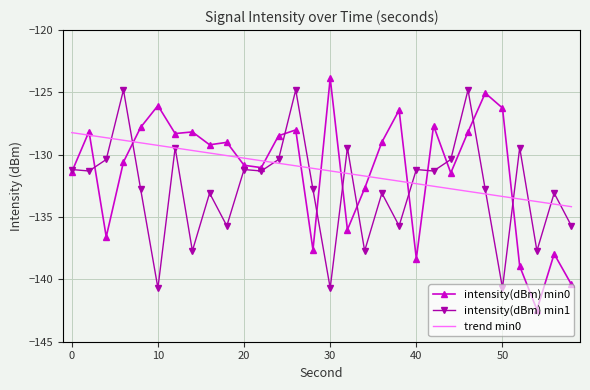

Which series has the largest range (max minus min)?

intensity(dBm) min0